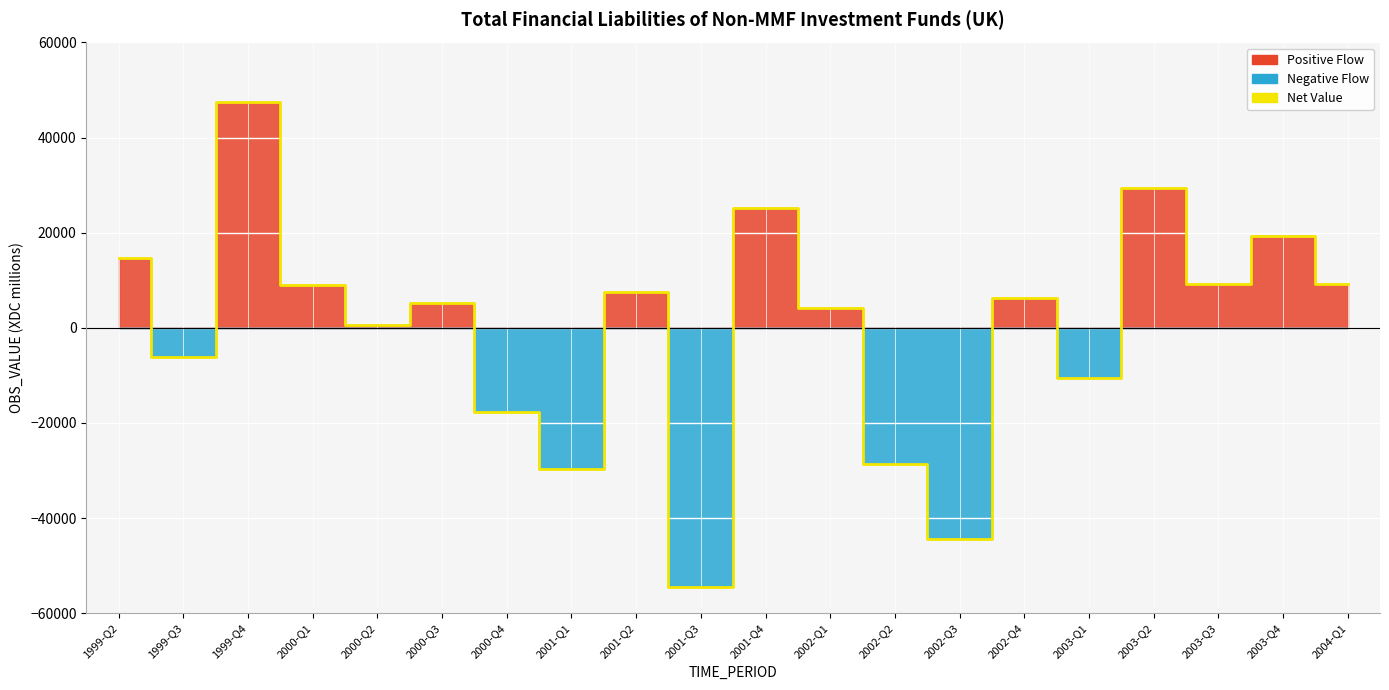

What is the sum of all values?

-4578